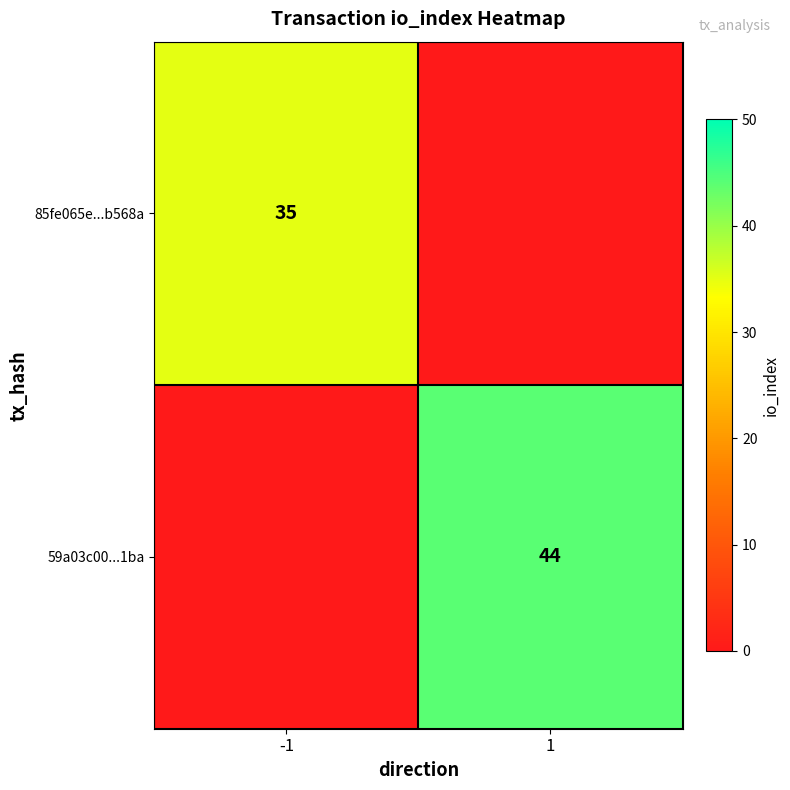

The 59a03c00...1ba series shows 44 at 1. True or false?

True